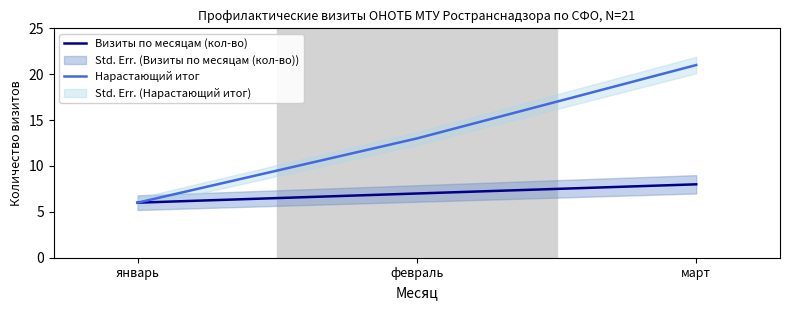

What is the difference between the Нарастающий итог values at январь and март?

15